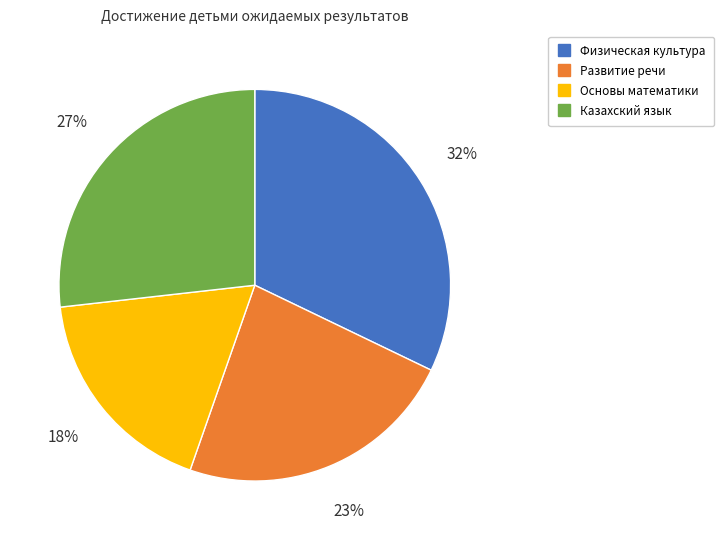

What is the smallest slice in the pie chart?

Основы математики